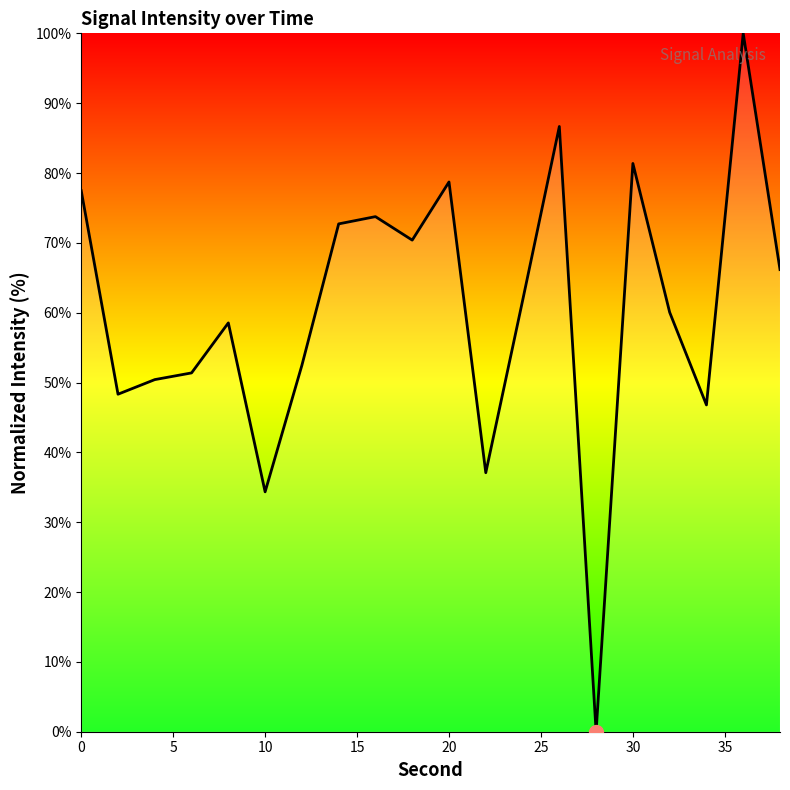

What is the difference between the maximum and minimum values?

100.0